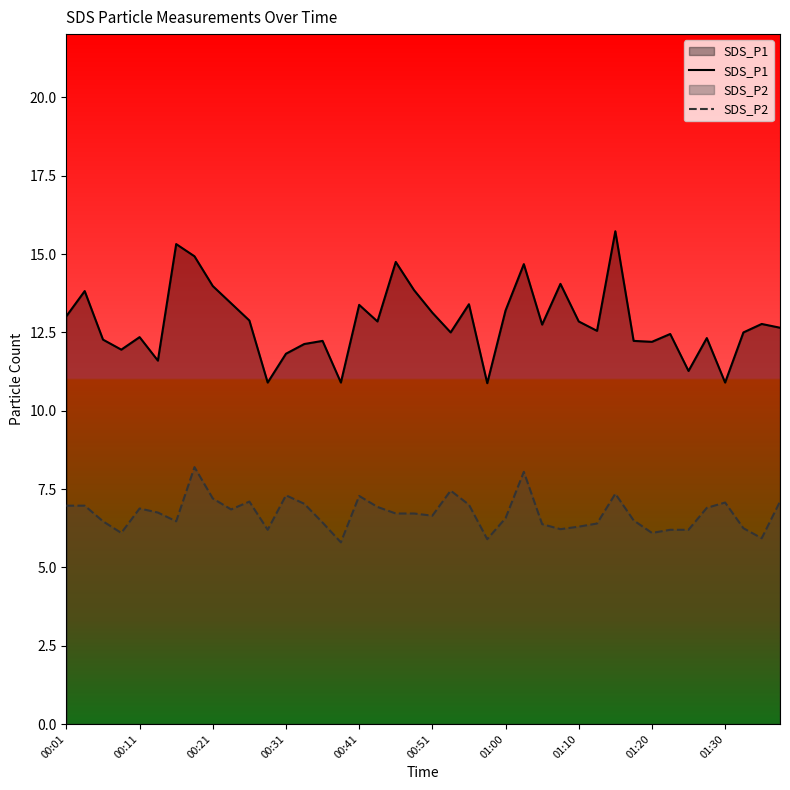

What is the highest value of the SDS_P2 series?

8.2